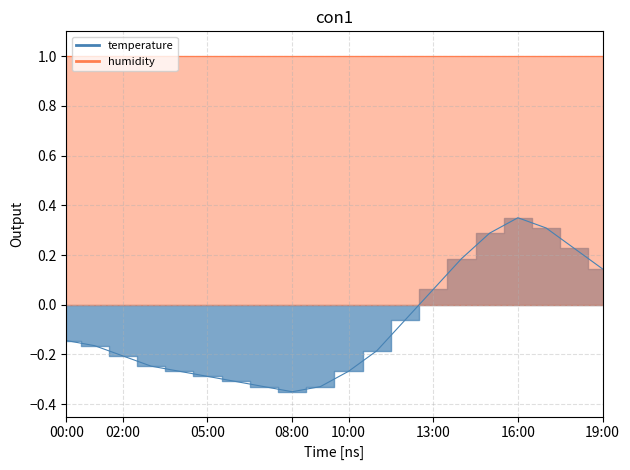

How many data points are less than 0?

13